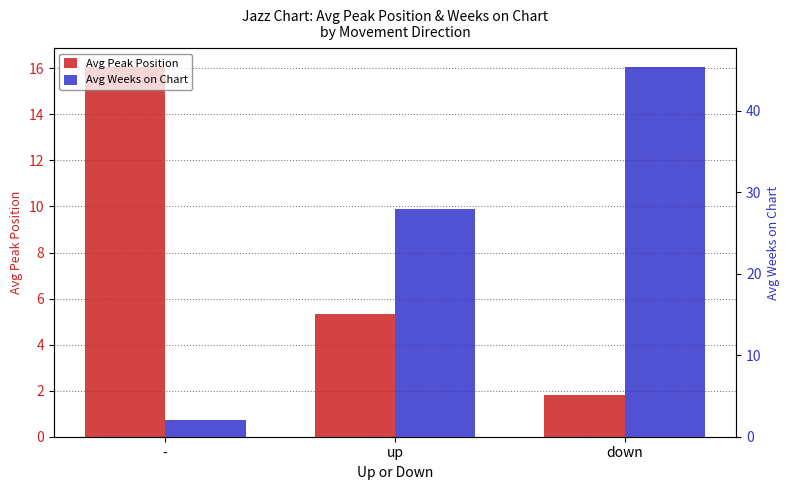

The Avg Weeks on Chart series shows 45.4 at down. True or false?

True